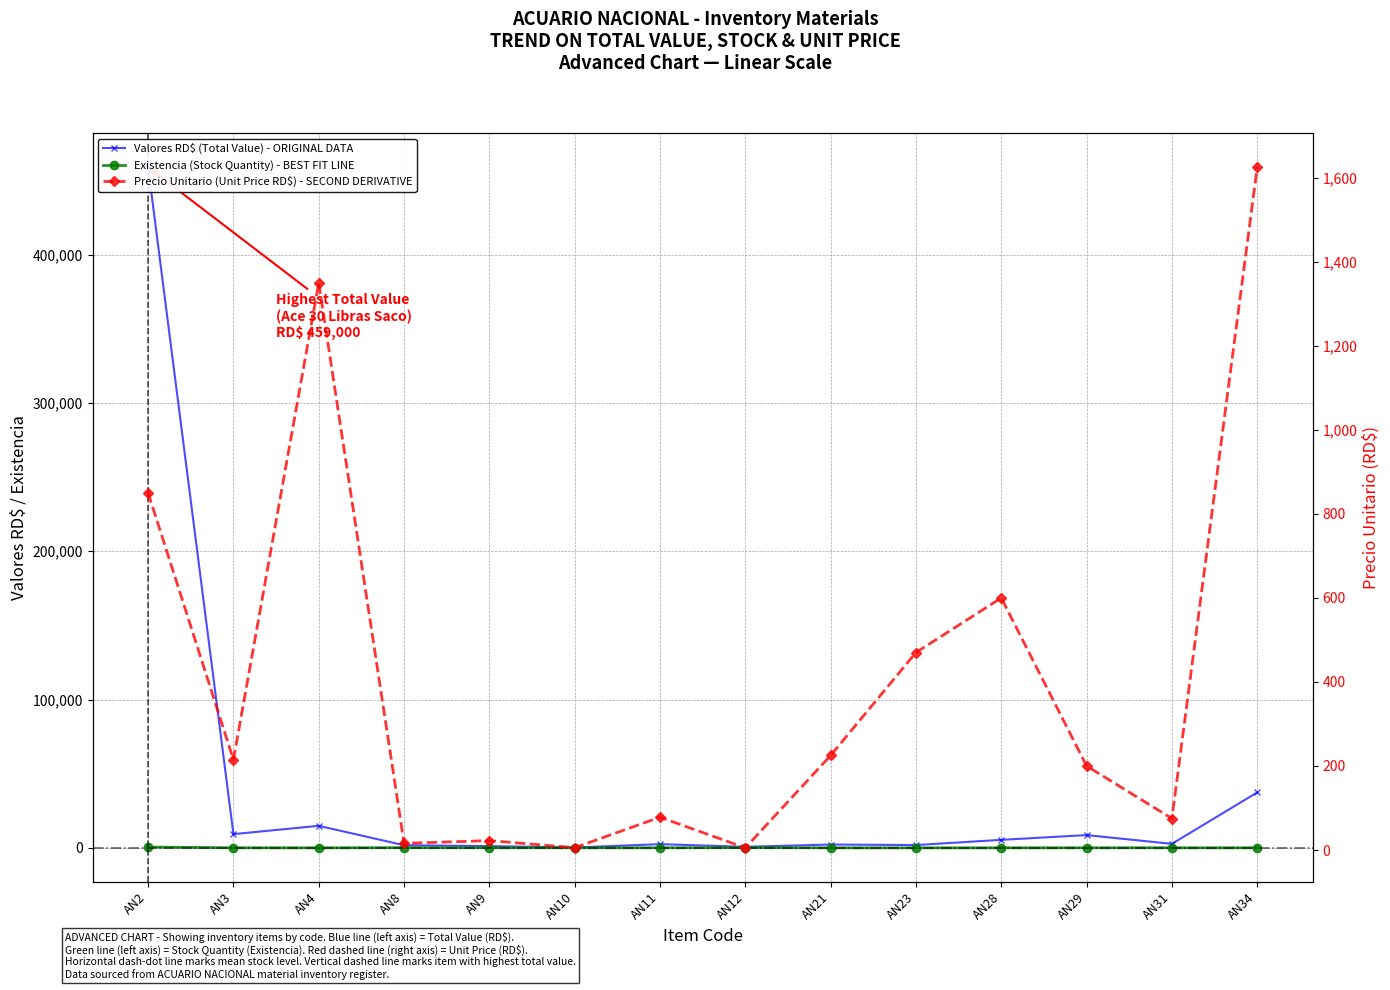

What is the sum of the Valores RD$ (Total Value) - ORIGINAL DATA values at AN4 and AN3?

24095.0